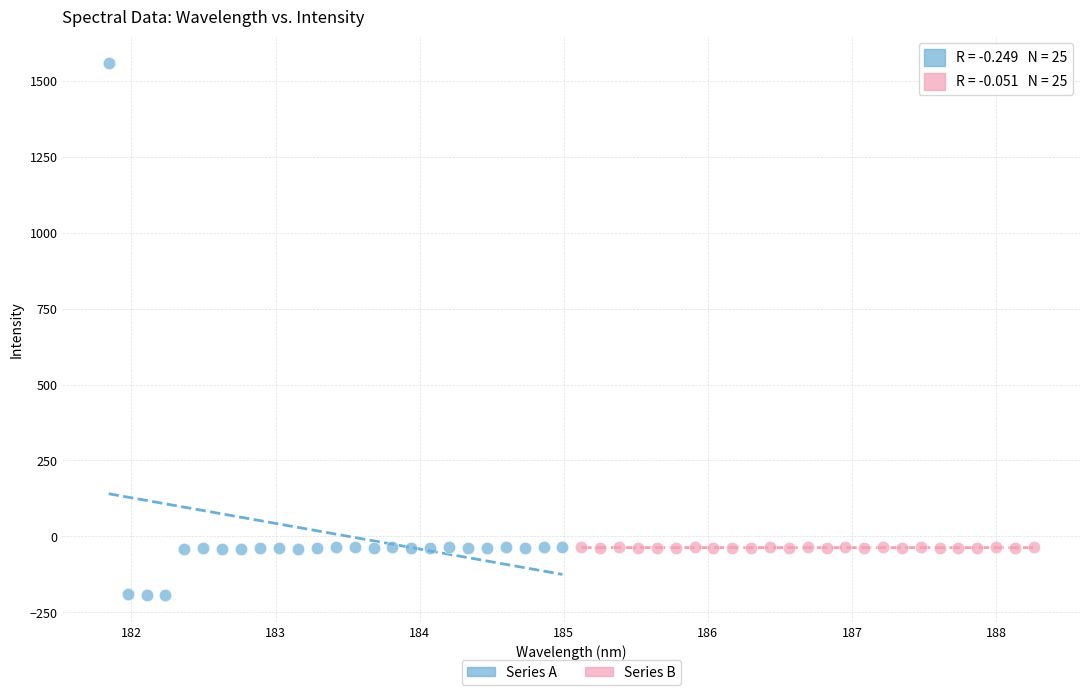

Which series has the largest Y range (max minus min)?

Series A